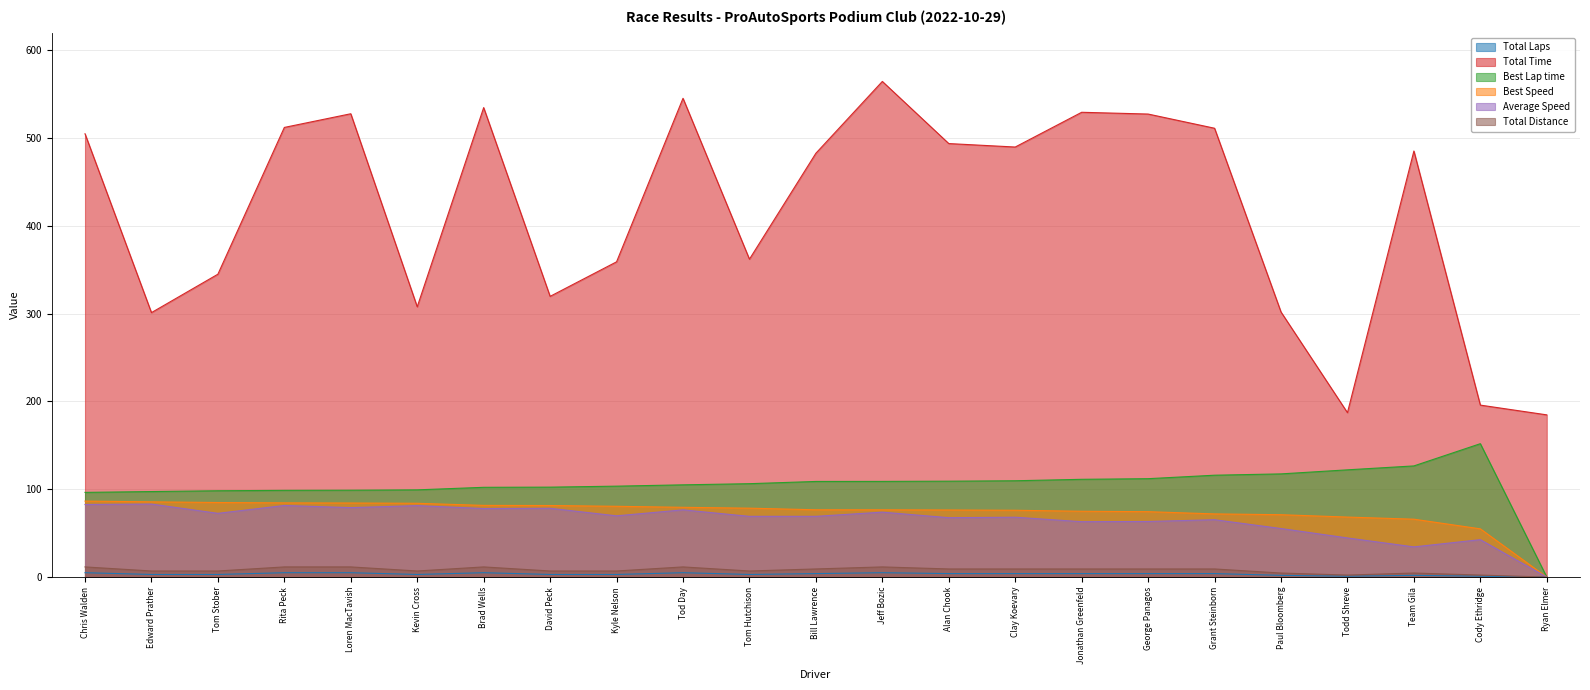

True or false: Total Time and Average Speed intersect in this chart.

False